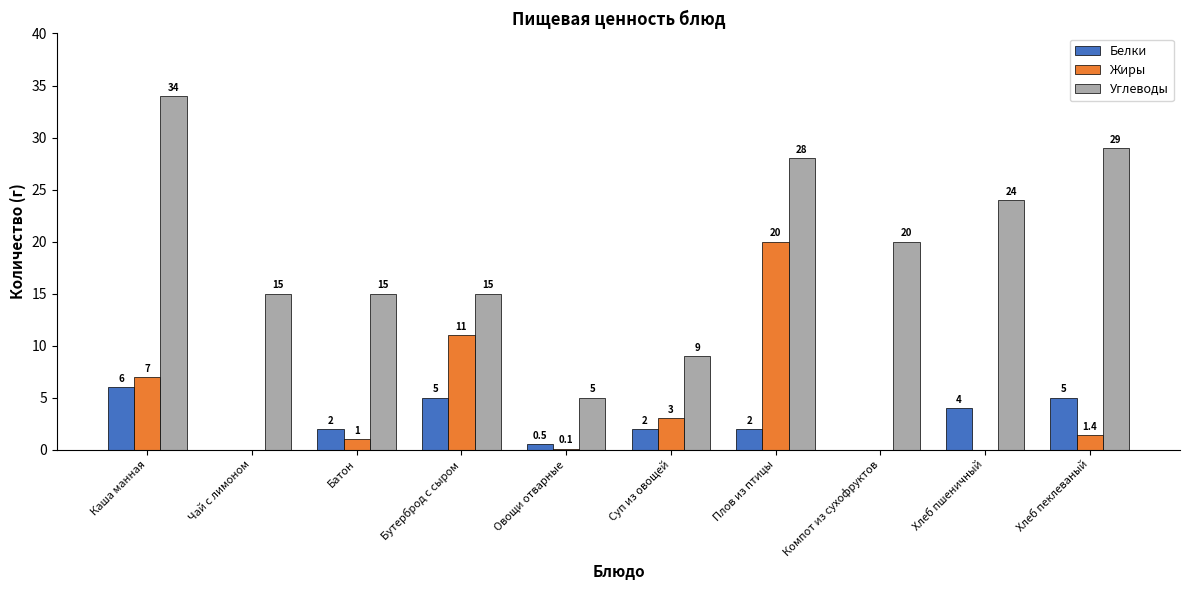

At which category is the sum across all series the highest?

Плов из птицы